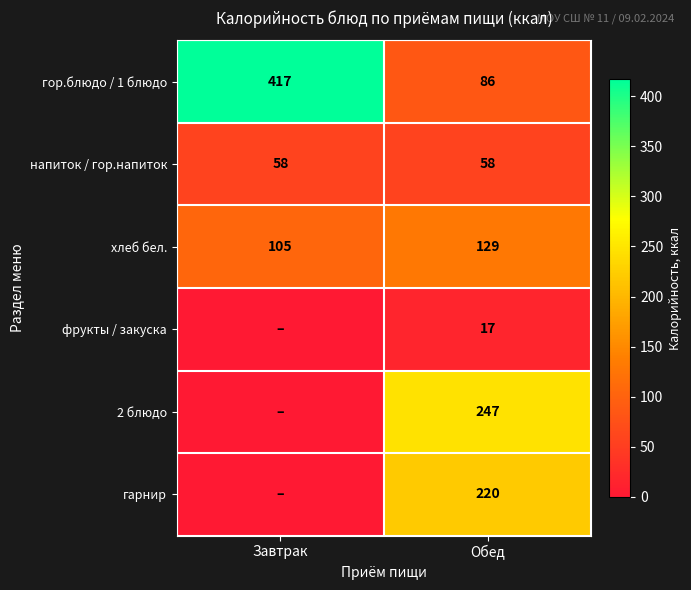

The гор.блюдо / 1 блюдо series shows 118 at Обед. True or false?

False